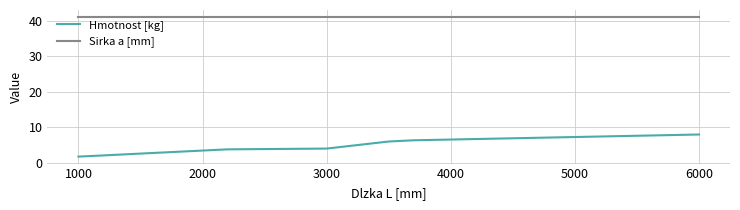

Rank the series by their average value, from lowest to highest.

Hmotnost [kg], Sirka a [mm]